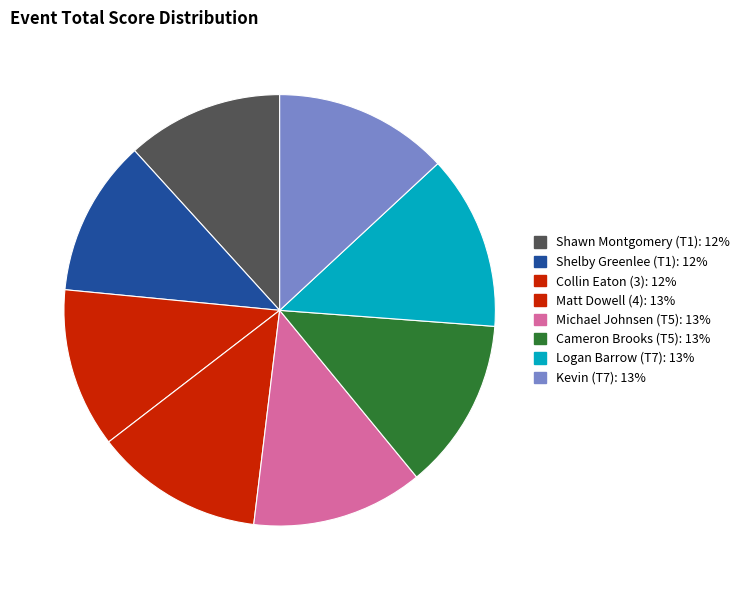

How many segments does this pie chart have?

8